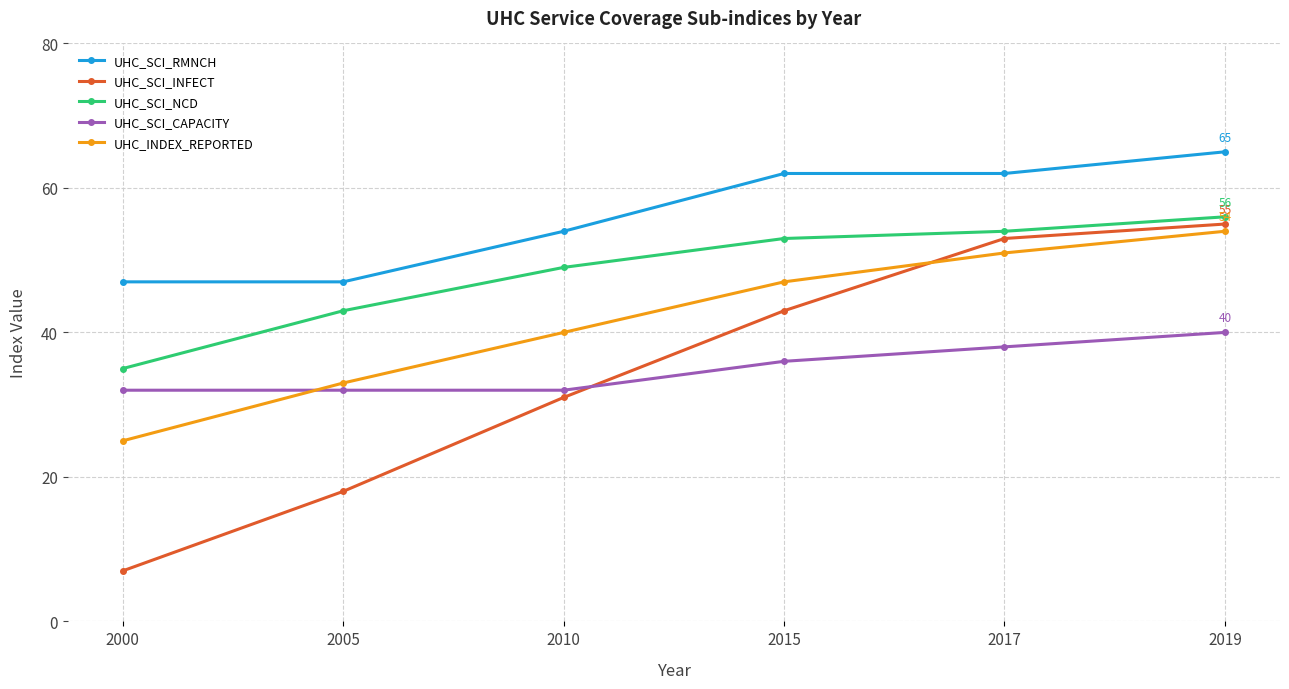

At which label is UHC_SCI_INFECT closest to 31?

2010